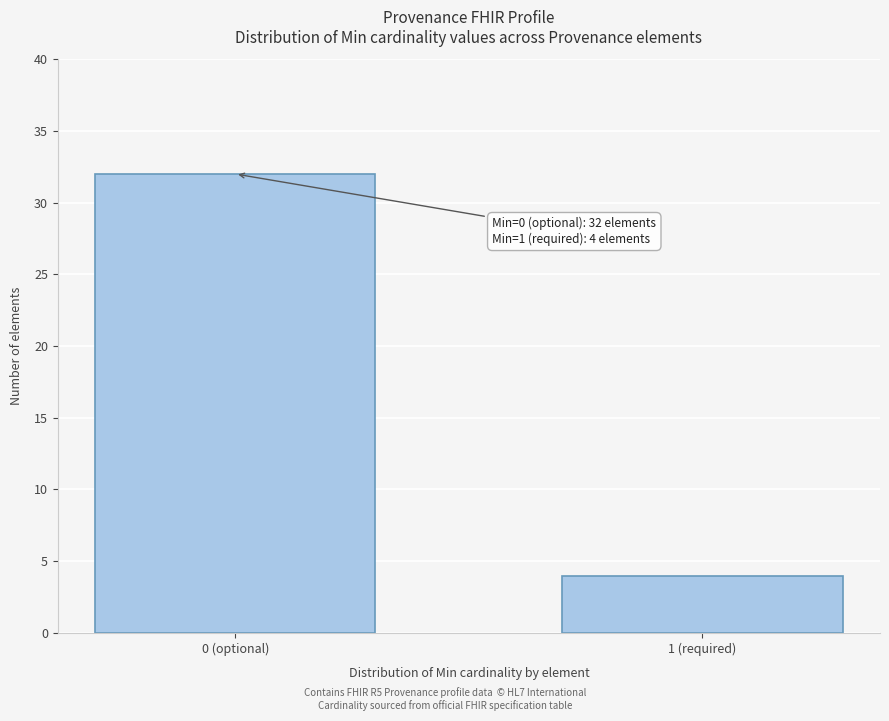

Reading left to right, list all the values displayed in this chart.

32	4